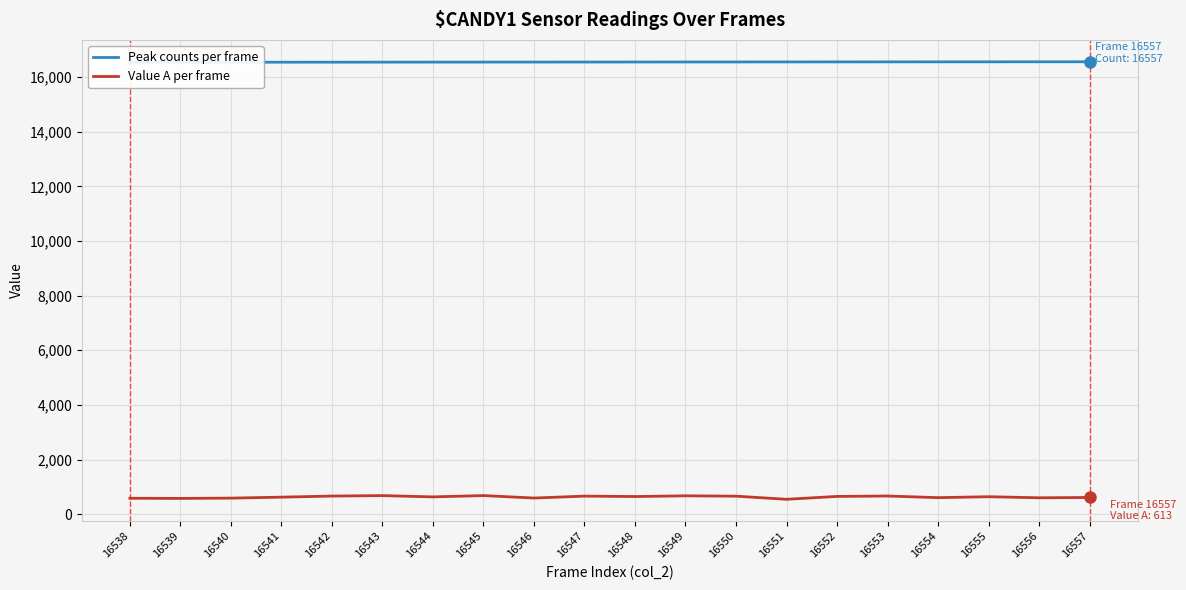

Where is Peak counts per frame nearest to the value 16547?

16547